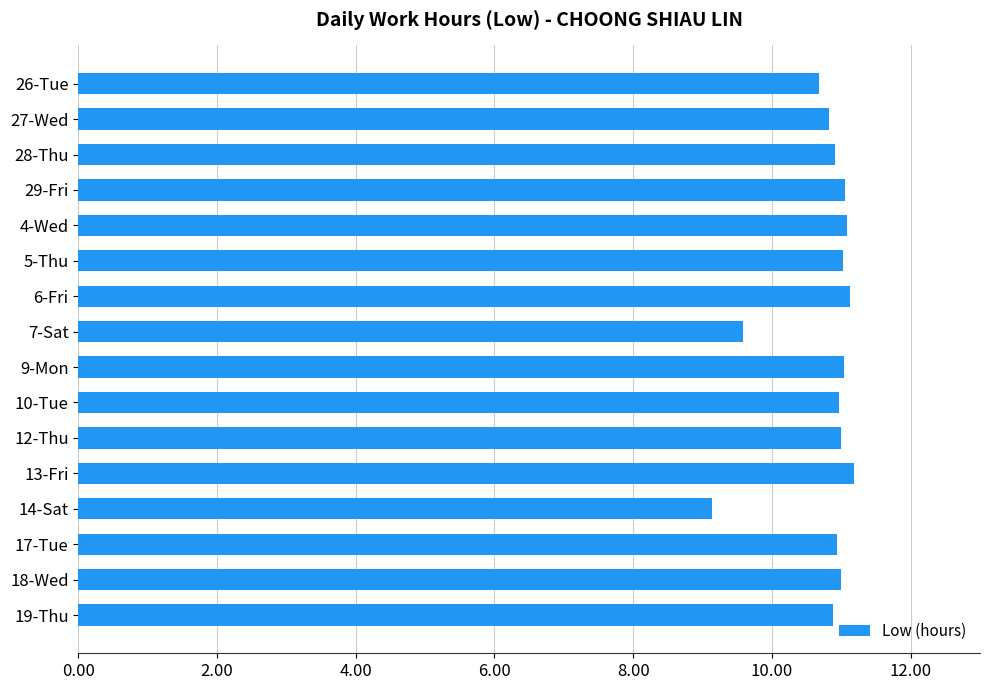

What is the ratio of the value at 26-Tue to the value at 9-Mon?

1.0